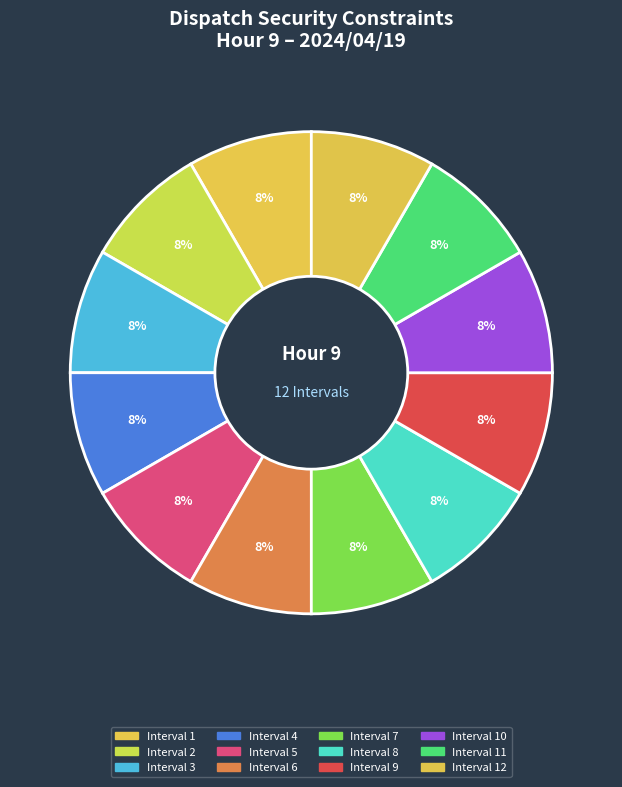

Count the number of slices in the pie.

12